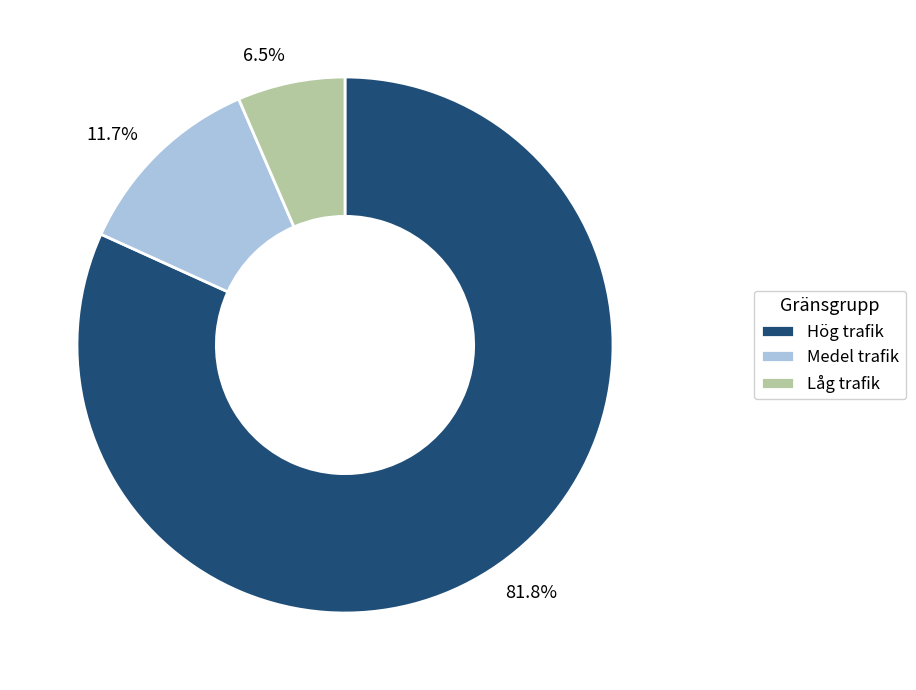

Which category accounts for the majority?

Hög trafik